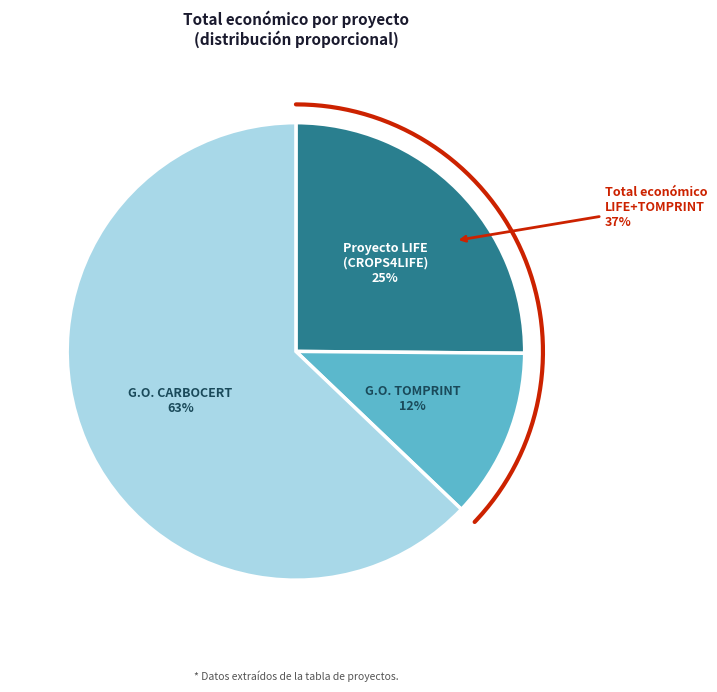

Rank the categories by value from highest to lowest.

Grupo Operativo CARBOCERT, Proyecto LIFE: Esquema de gobernanza, Grupo Operativo TOMPRINT